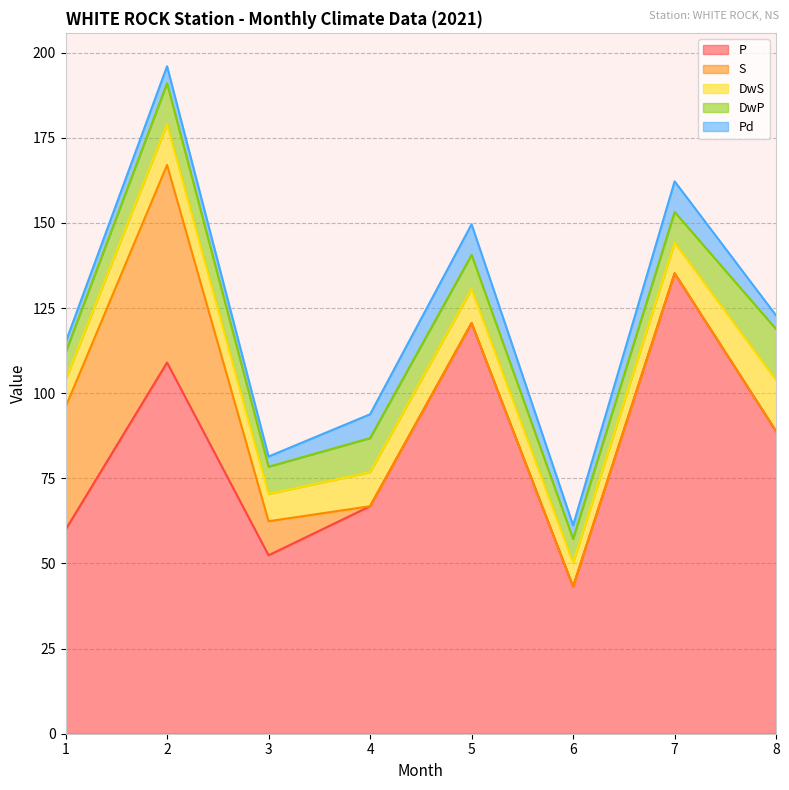

How many series are shown in this chart?

5